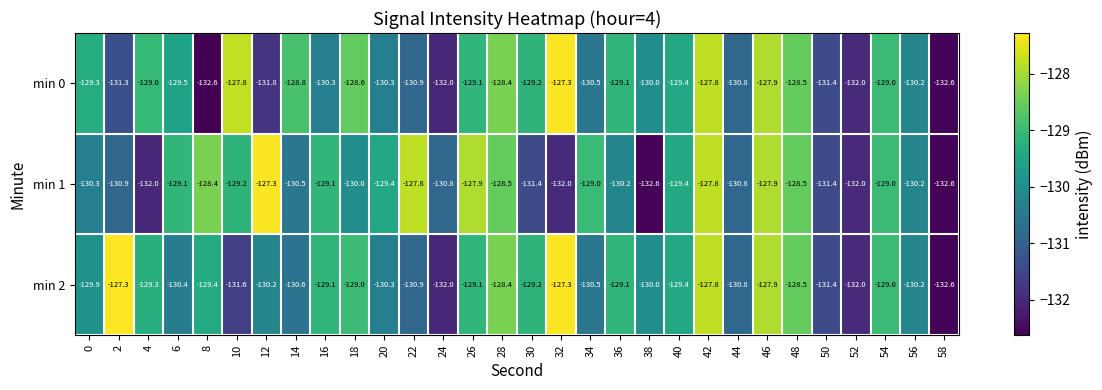

Count the number of categories in the chart.

30